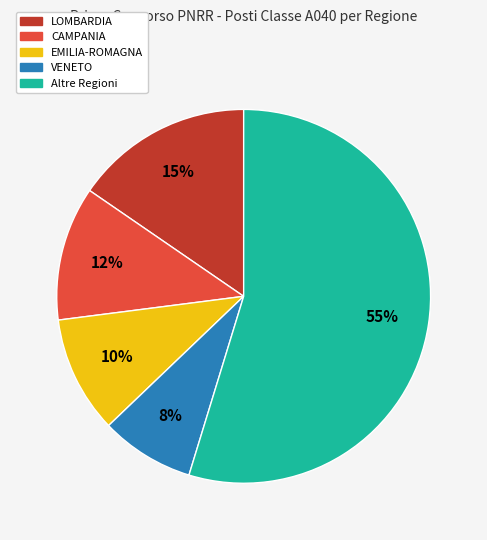

Does any single category account for the majority?

Yes